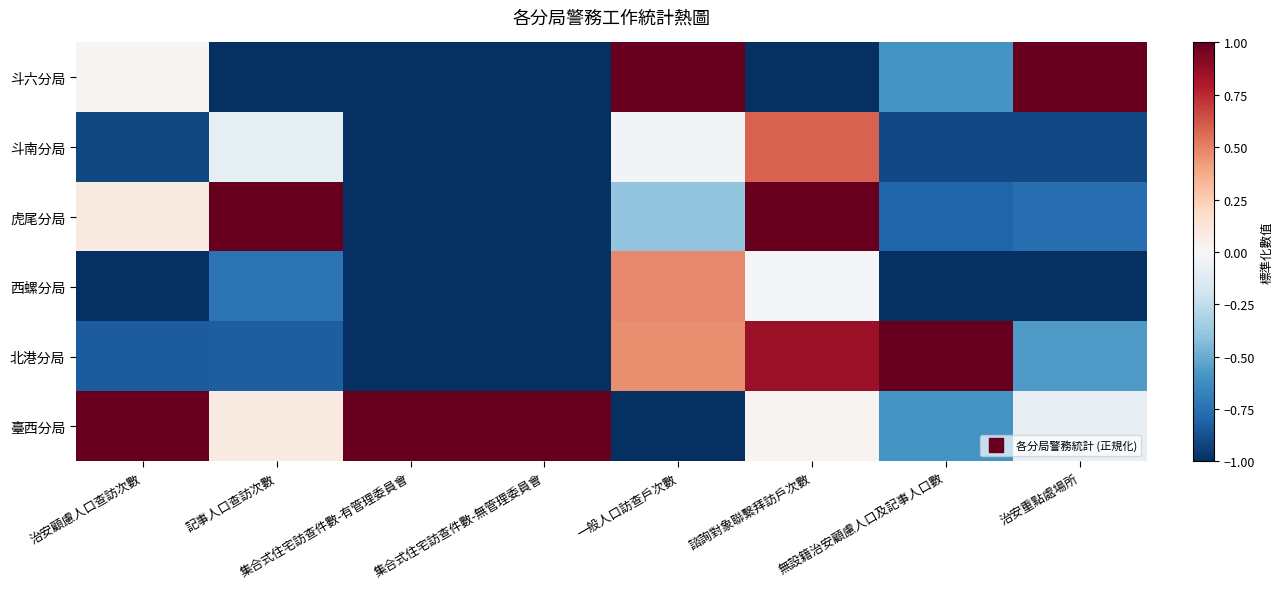

Which label corresponds to the smallest value in the chart?

記事人口查訪次數